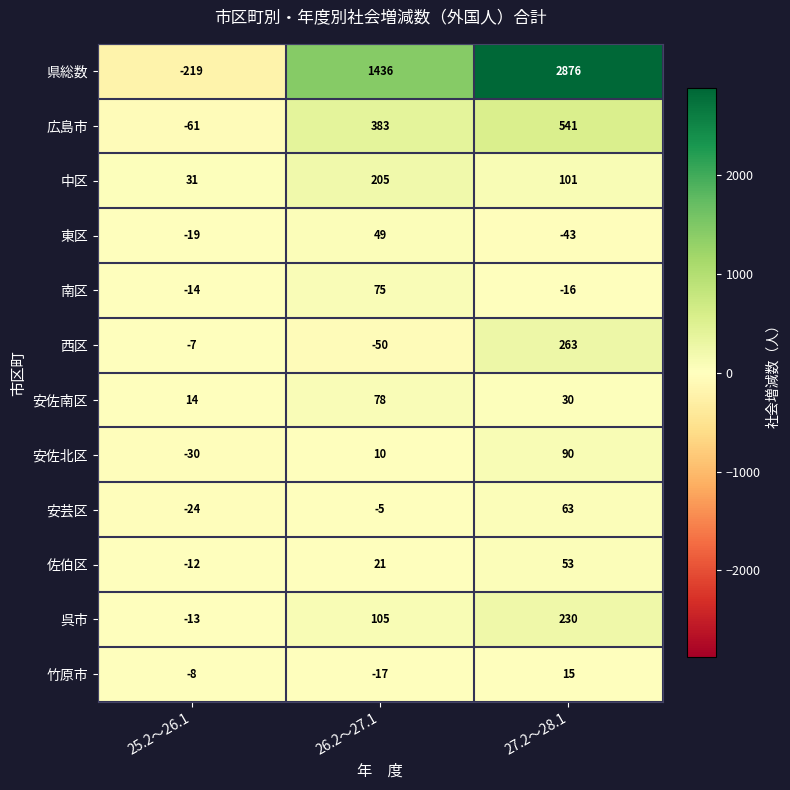

At how many categories does at least one series exceed 1590?

1